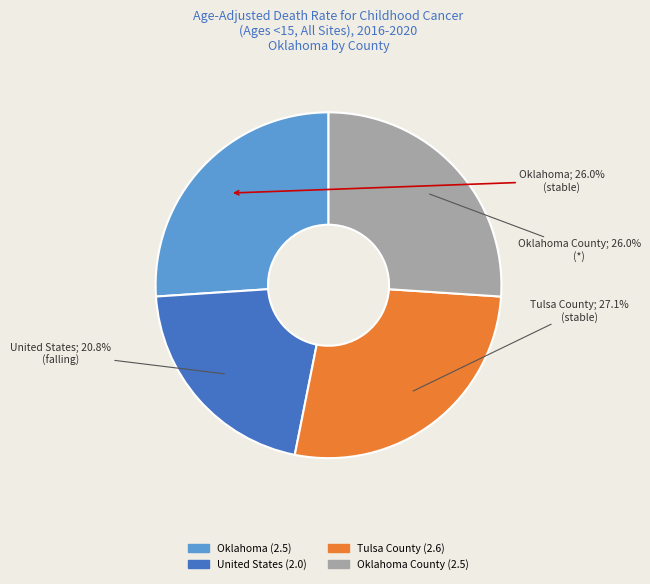

Is there a majority slice in this chart?

No